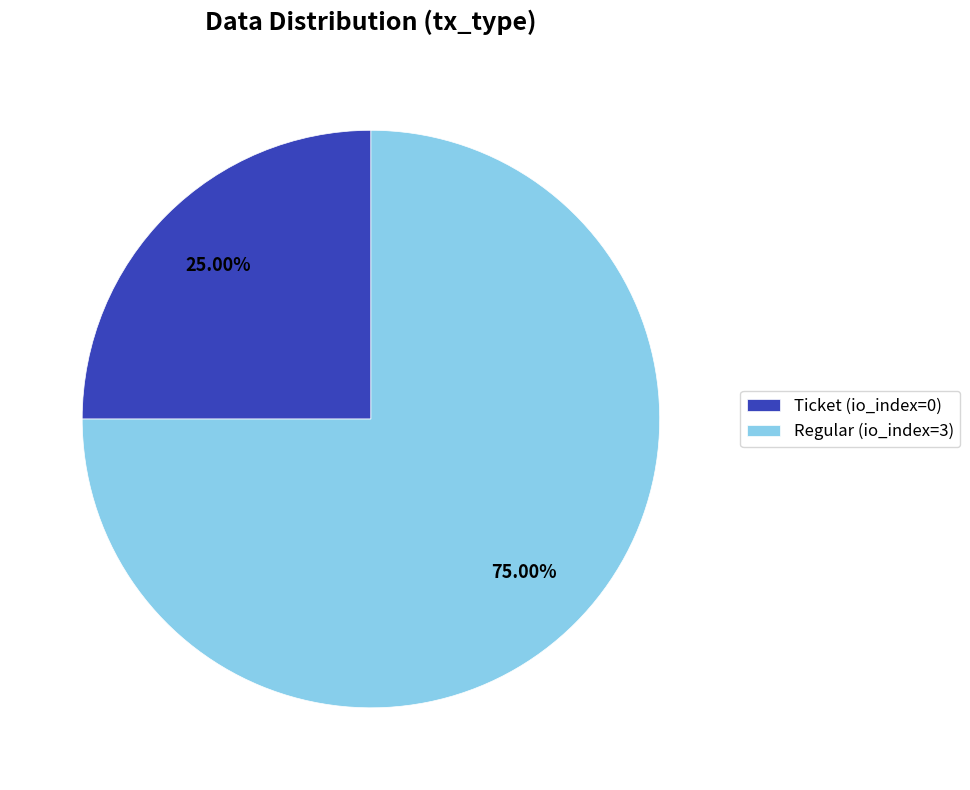

Which category has the biggest portion of the pie?

Regular (io_index=3)